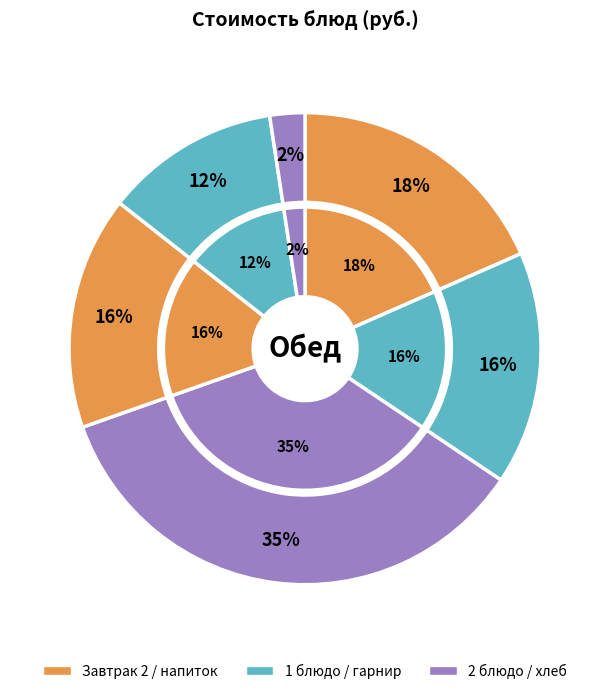

The 1 блюдо slice represents 16% of the pie. True or false?

True